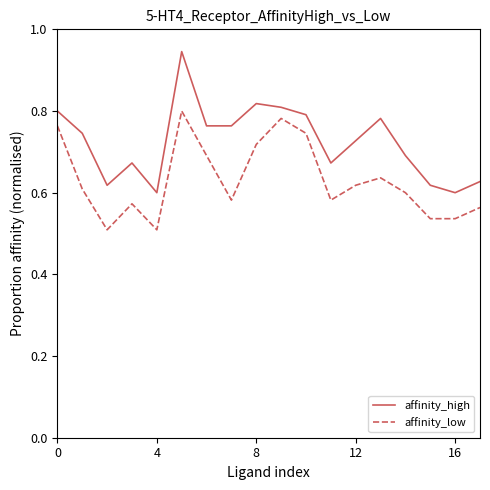

What is the difference between the maximum and minimum values in the affinity_low series?

0.3